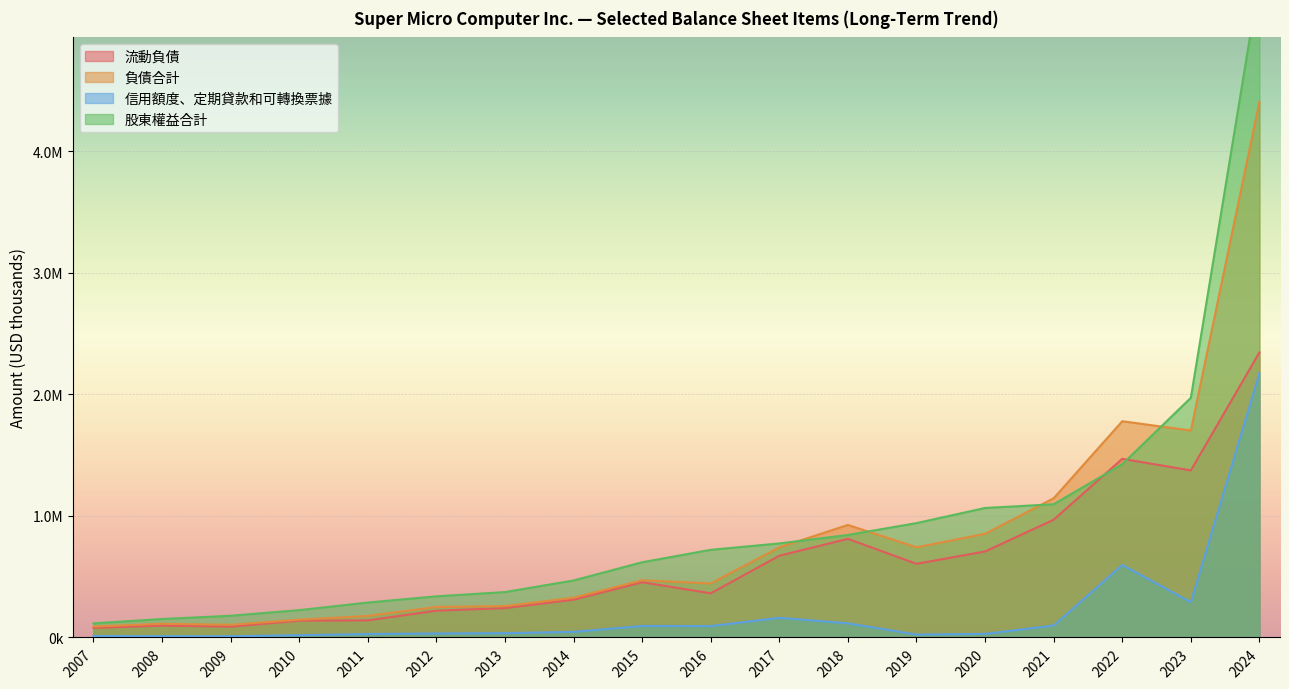

True or false: 負債合計 and 信用額度、定期貸款和可轉換票據 cross at least once.

False